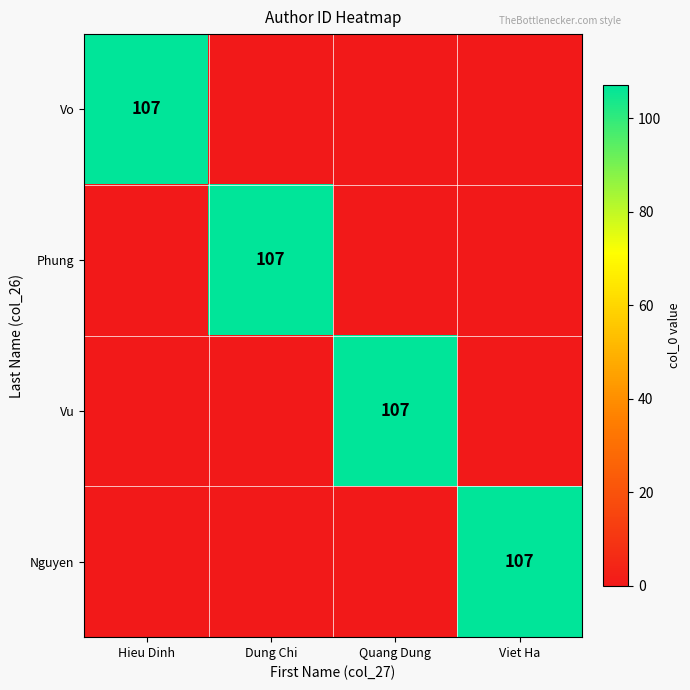

Which category has the lowest value across all series?

Dung Chi